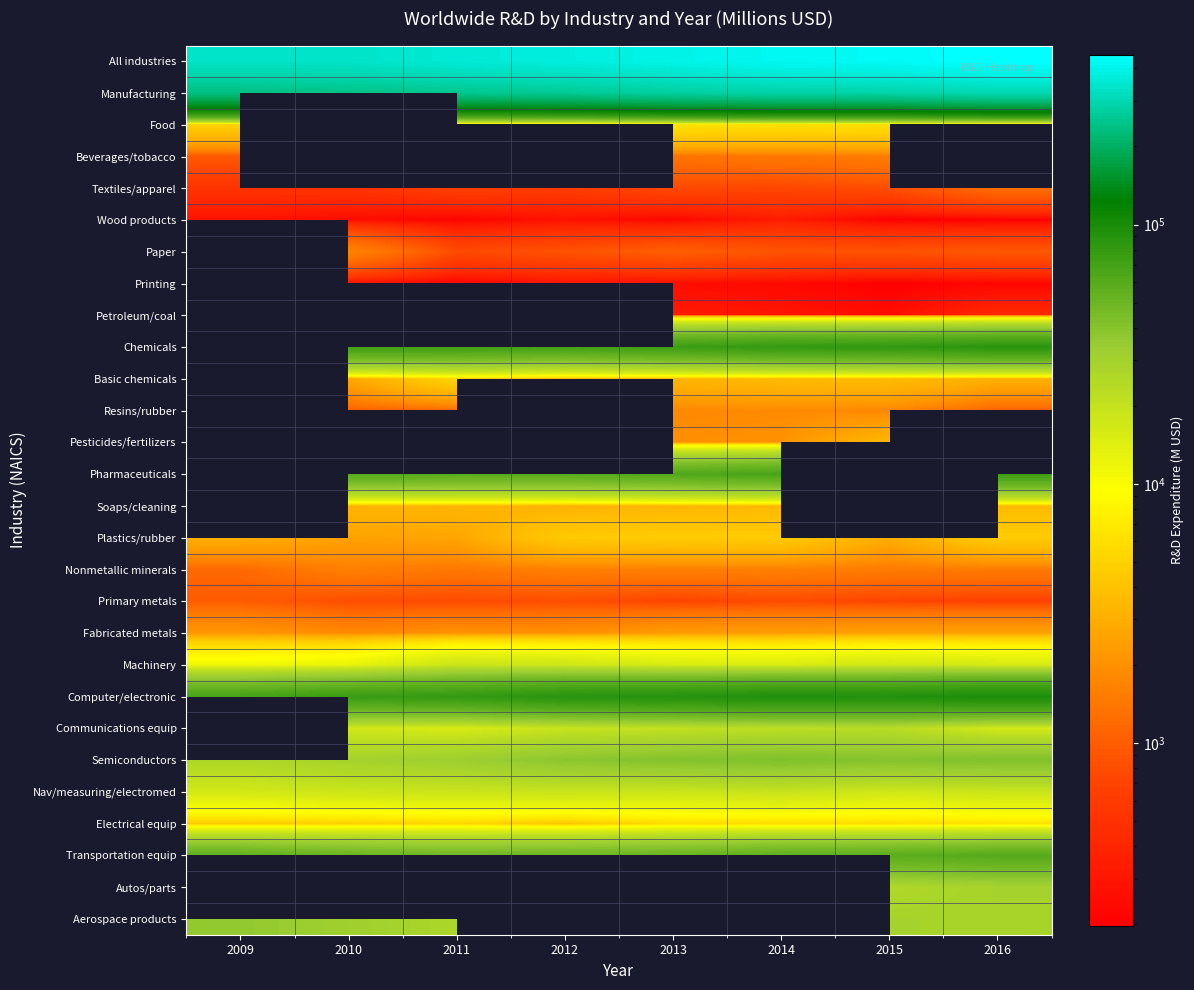

Which series has the widest spread of values?

All industries